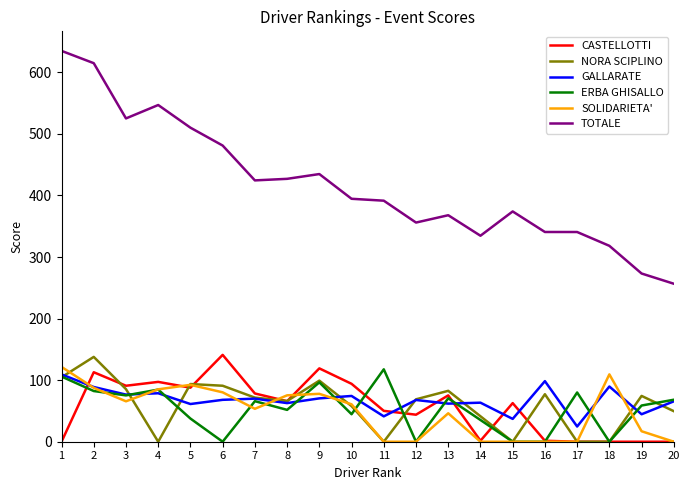

True or false: CASTELLOTTI and TOTALE cross at least once.

False